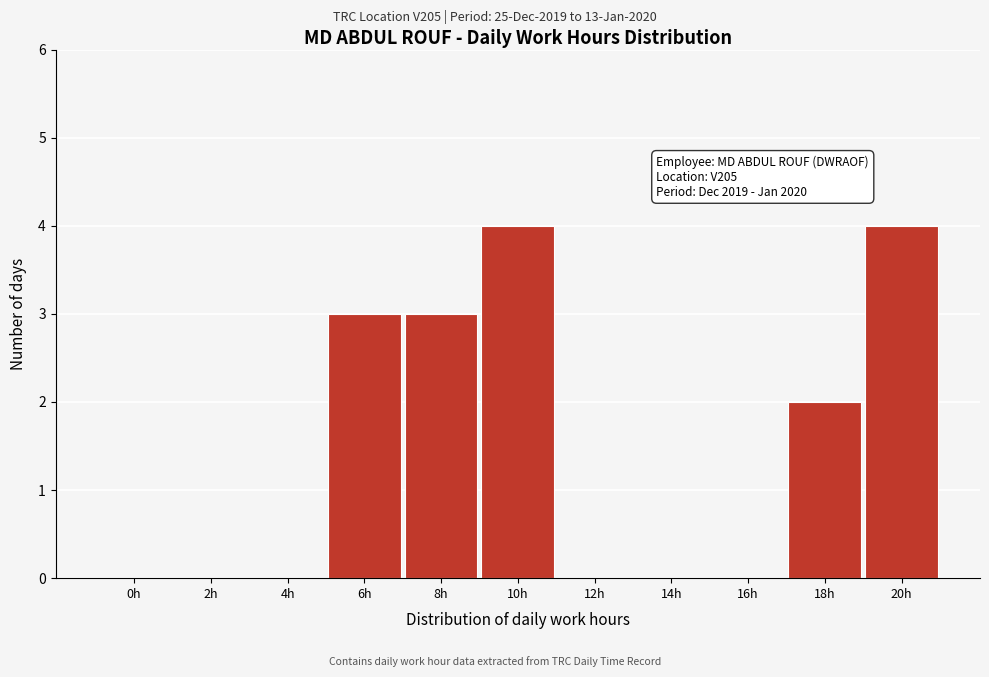

Reading left to right, what are all the values shown in this chart?

0h=0	2h=0	4h=0	6h=3	8h=3	10h=4	12h=0	14h=0	16h=0	18h=2	20h=4